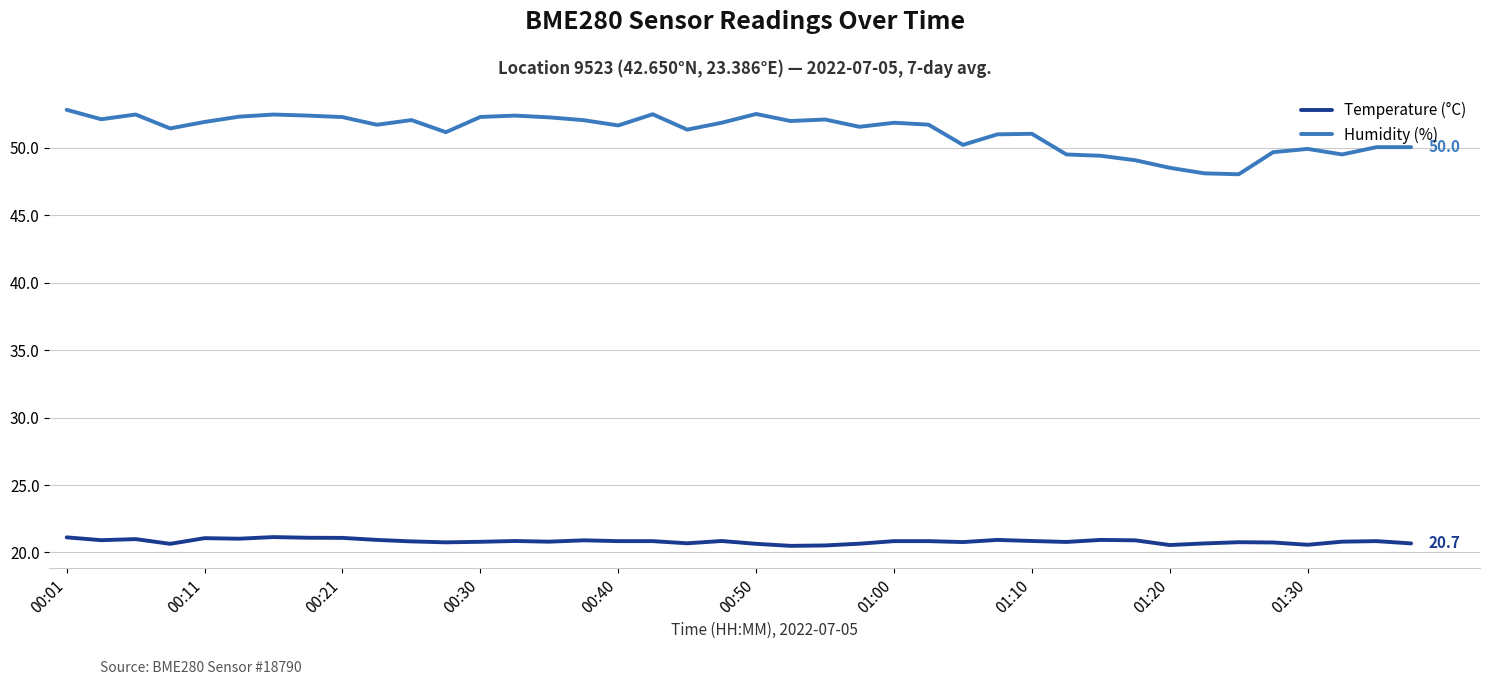

True or false: Humidity (%) and Temperature (°C) cross at least once.

False